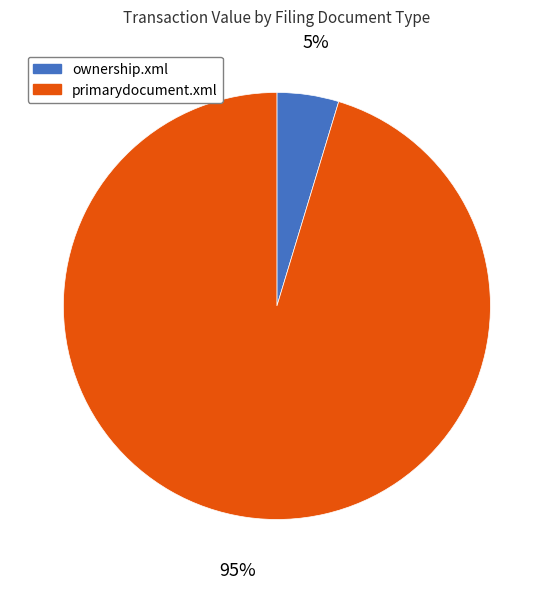

Which category accounts for the majority?

primarydocument.xml